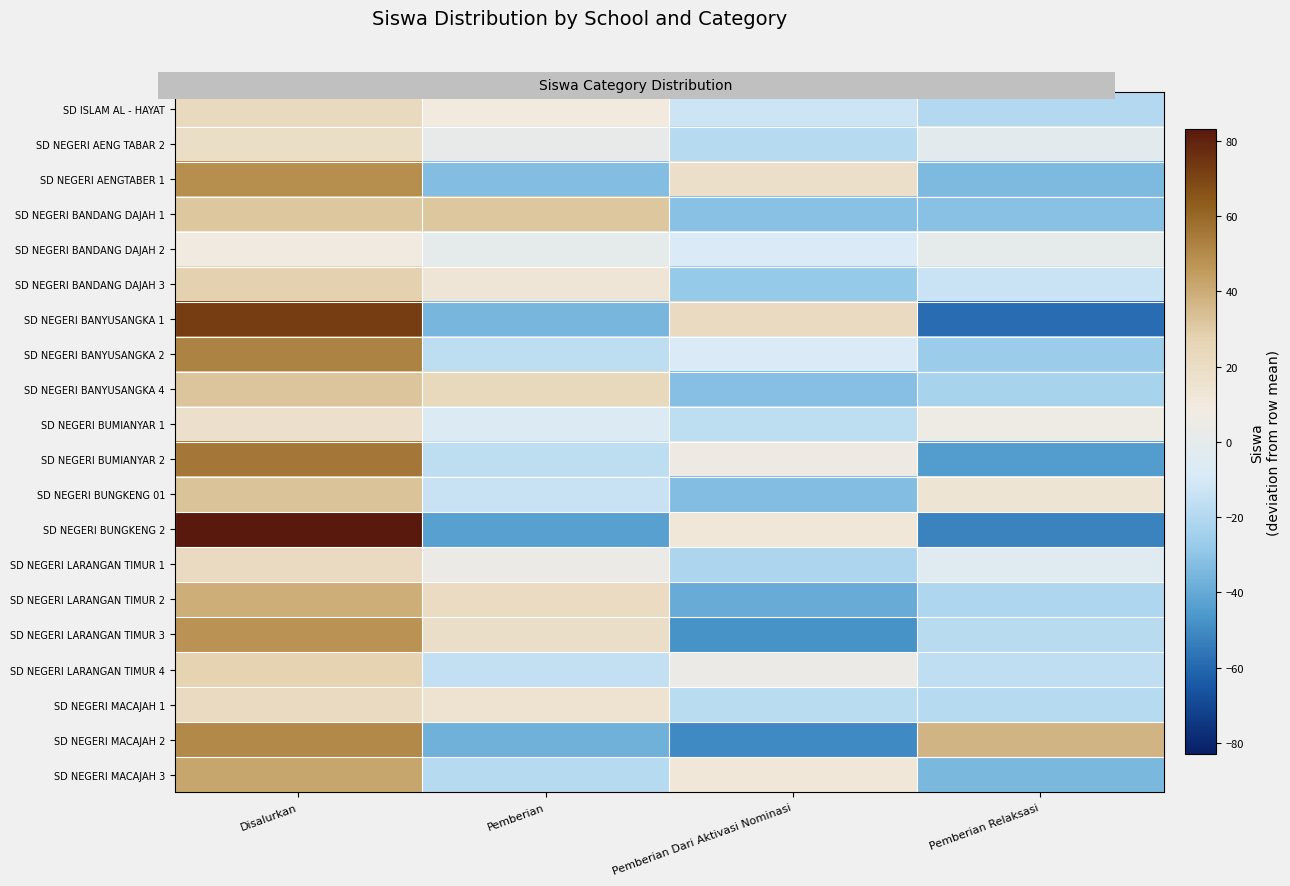

At which category is the sum across all series the highest?

Disalurkan